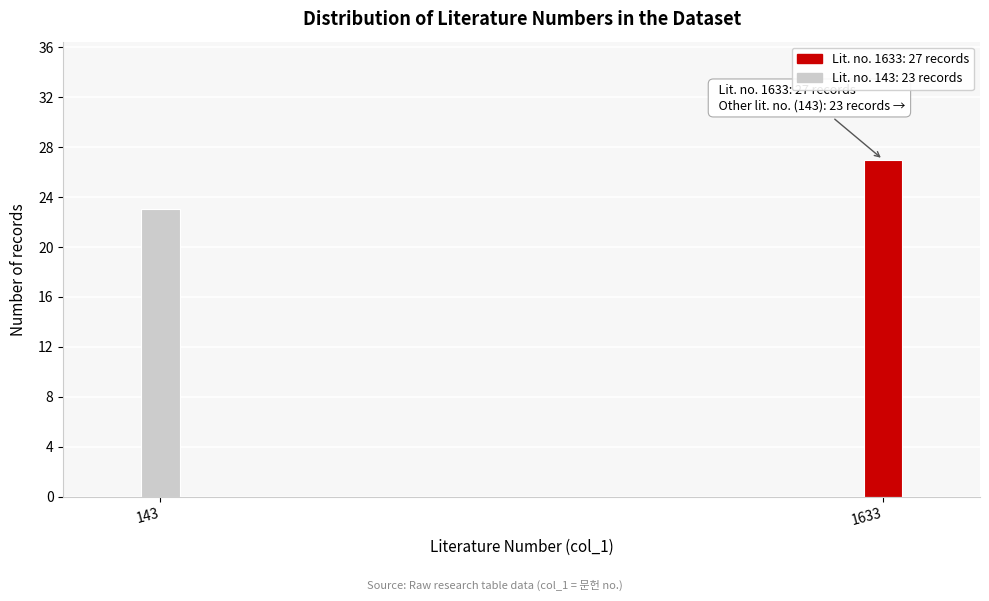

Reading left to right, list all the values displayed in this chart.

23	27